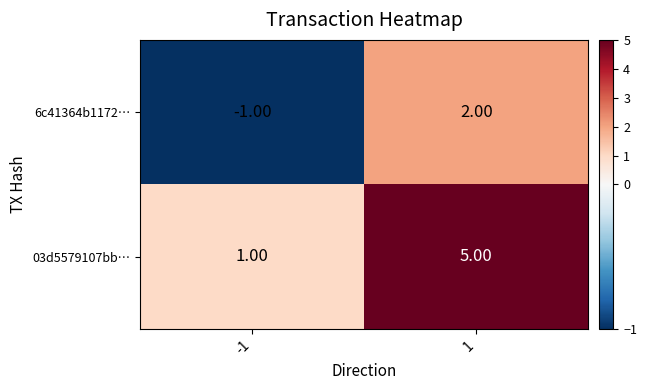

What is the difference between the 6c41364b1172… values at -1 and 1?

3